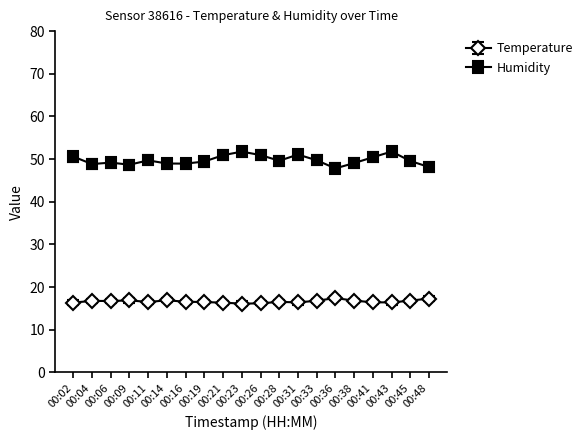

What is the value of the Humidity point at the 9th from the left?

50.9